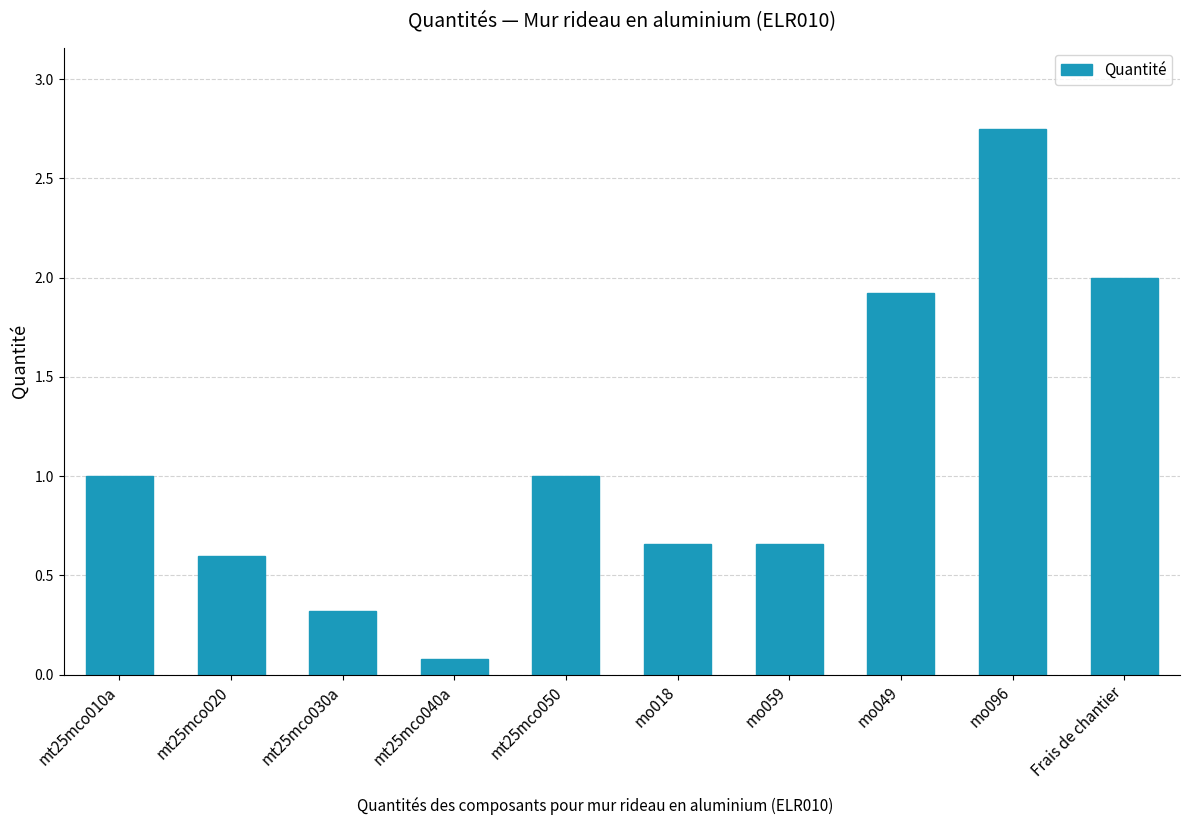

The value at mo049 is 1.9. True or false?

True